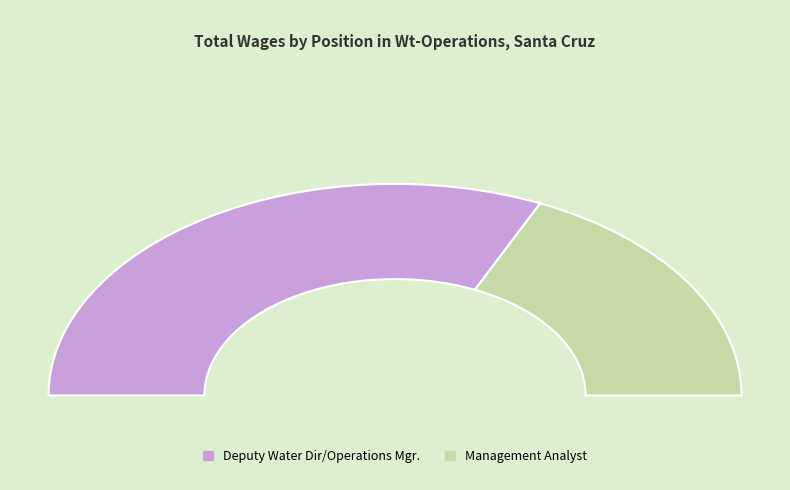

Which has a higher value, Deputy Water Dir/Operations Mgr. or Management Analyst?

Deputy Water Dir/Operations Mgr.